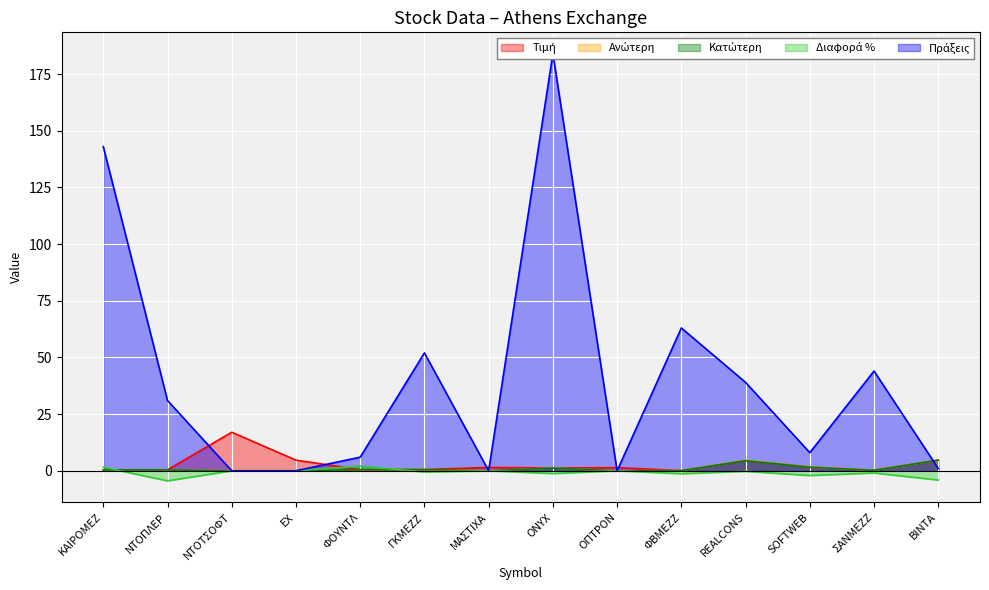

Is the value of Τιμή at ΣΑΝΜΕΖΖ greater than the value of Ανώτερη at ΝΤΟΤΣΟΦΤ?

Yes